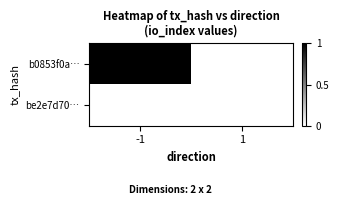

How many distinct data groups are displayed?

2